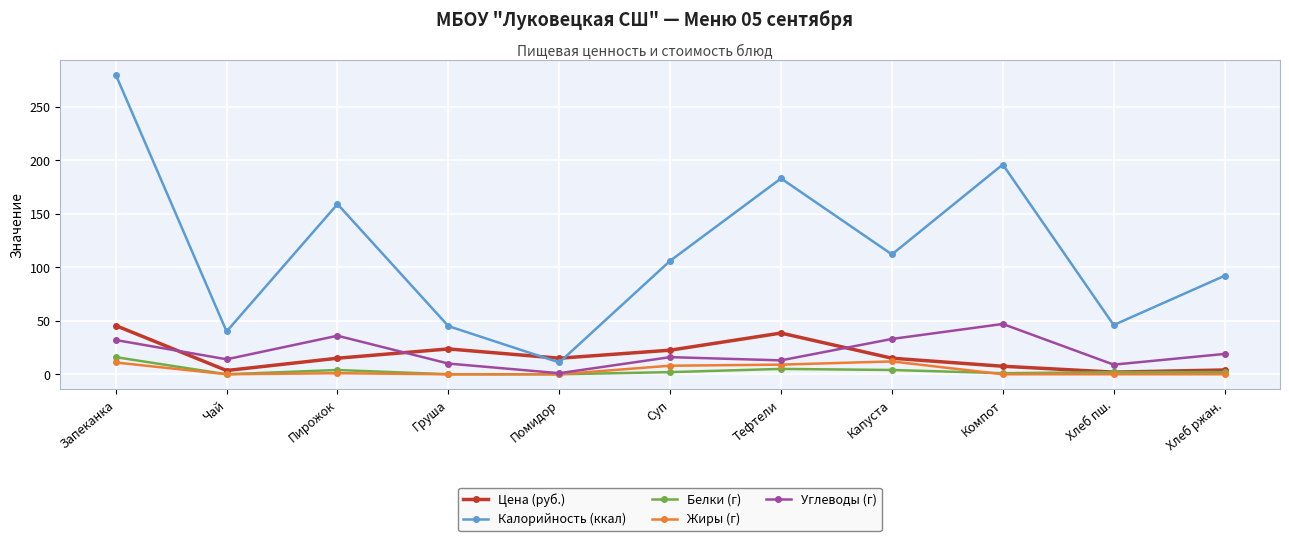

True or false: Калорийность (ккал) has more than 0 interior local peaks.

True